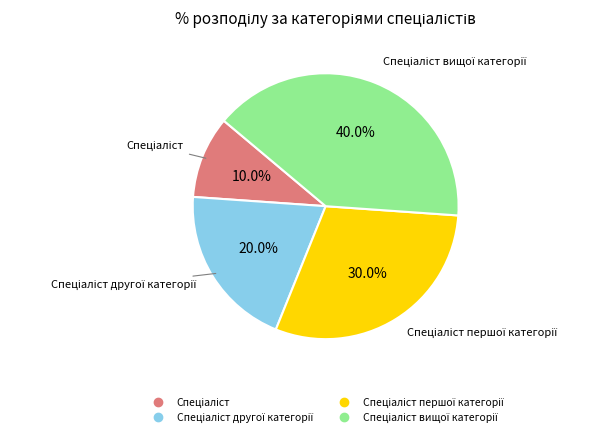

Does any single category account for the majority?

No